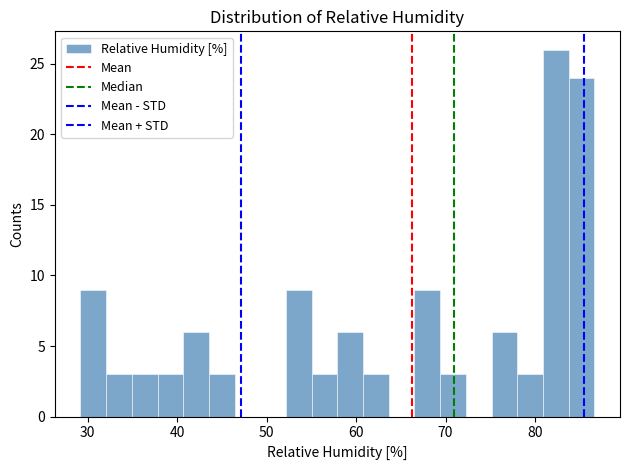

Around what value on the x-axis is the tallest bar? Give the approximate position of its centre, as read against the axis.

82